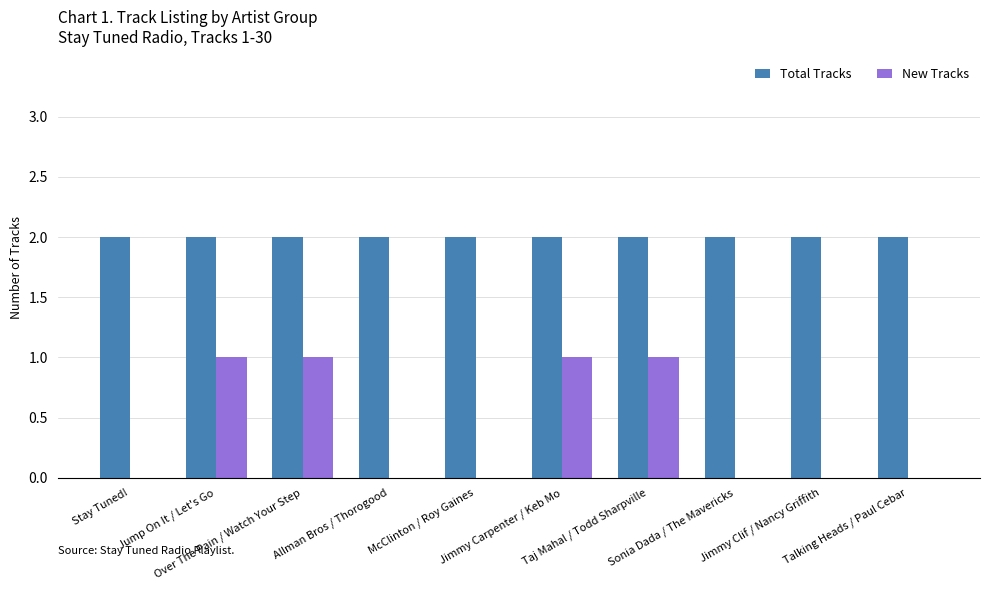

How many series are shown in this chart?

2